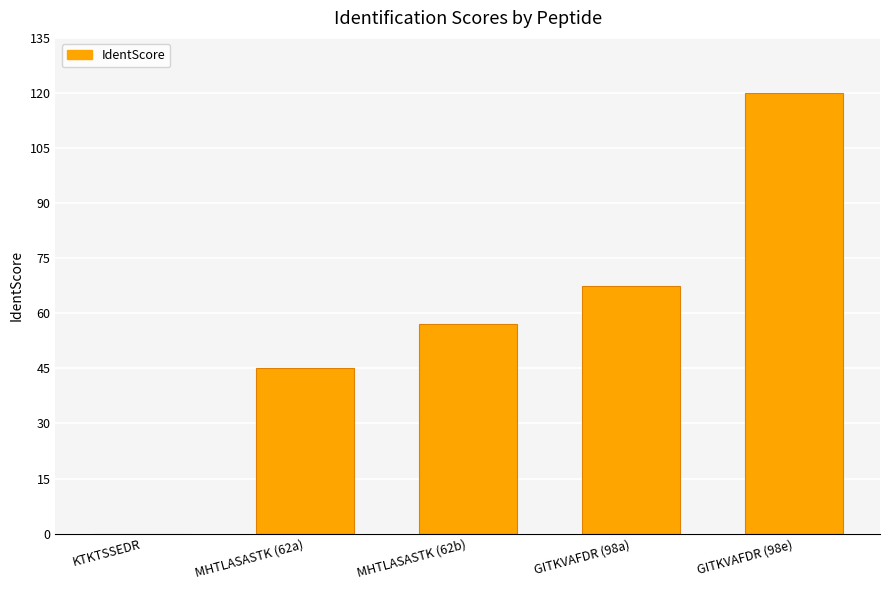

True or false: the data shows 0.0 at KTKTSSEDR.

True